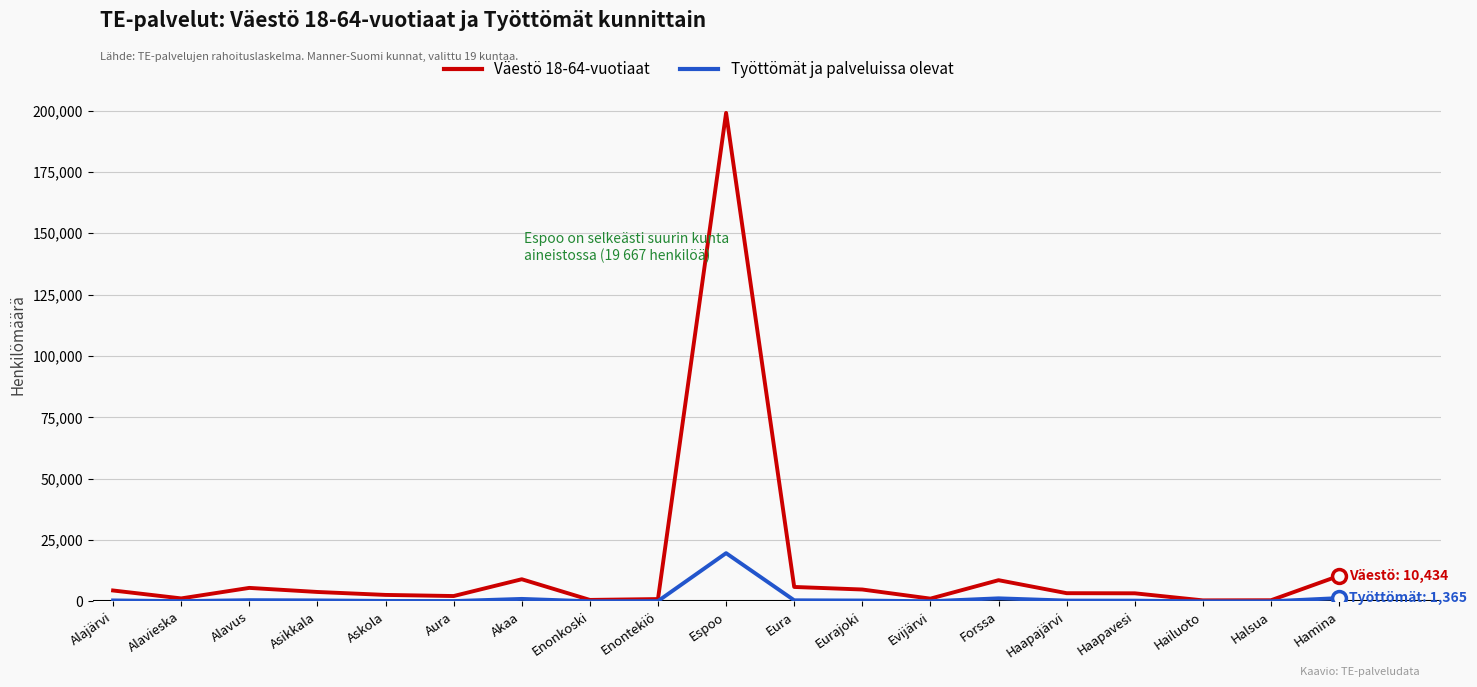

True or false: Väestö 18-64-vuotiaat has a value of 5891 at Eura.

True